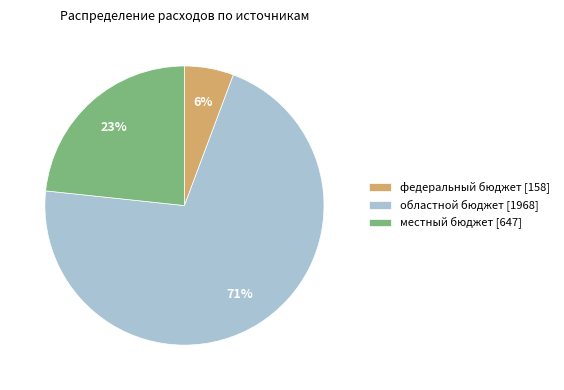

The местный бюджет slice represents 35% of the pie. True or false?

False